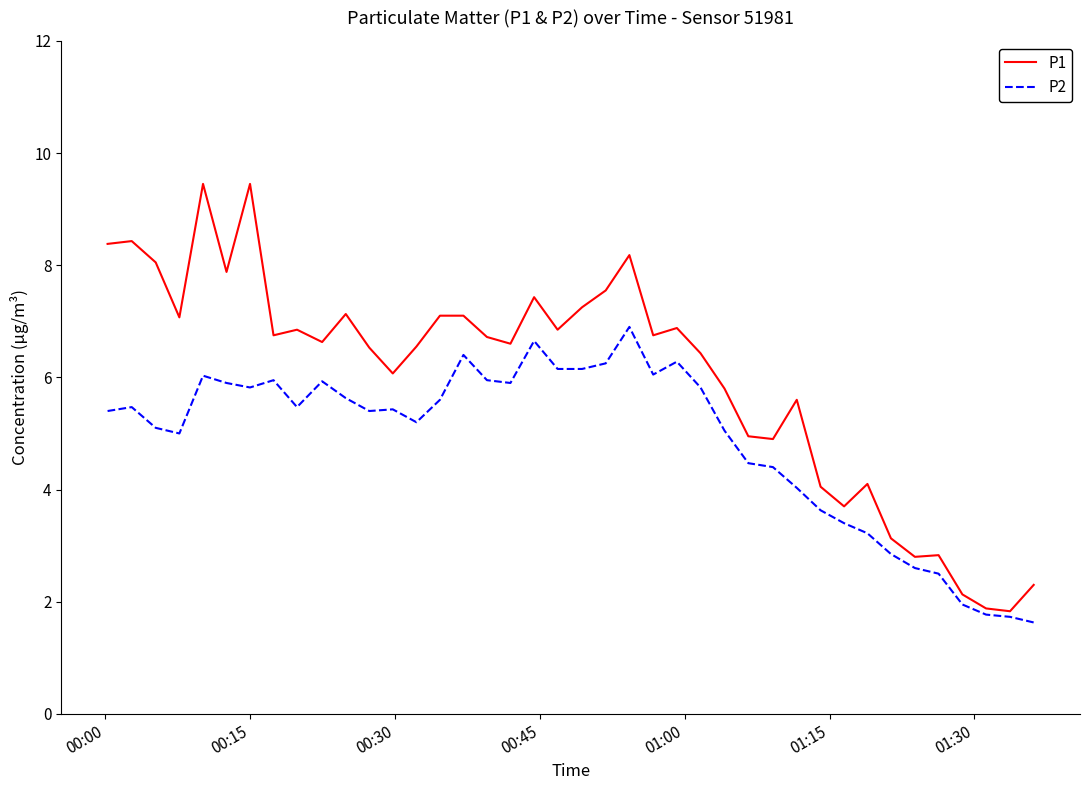

How many lines are shown in the chart?

2